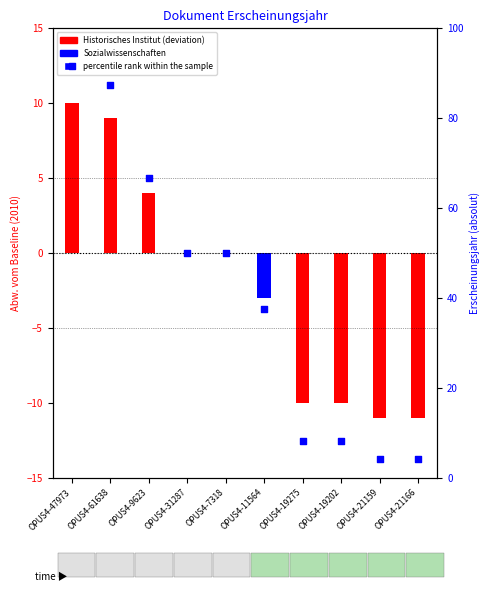

Between OPUS4-11564 and OPUS4-19275, which is larger?

OPUS4-11564